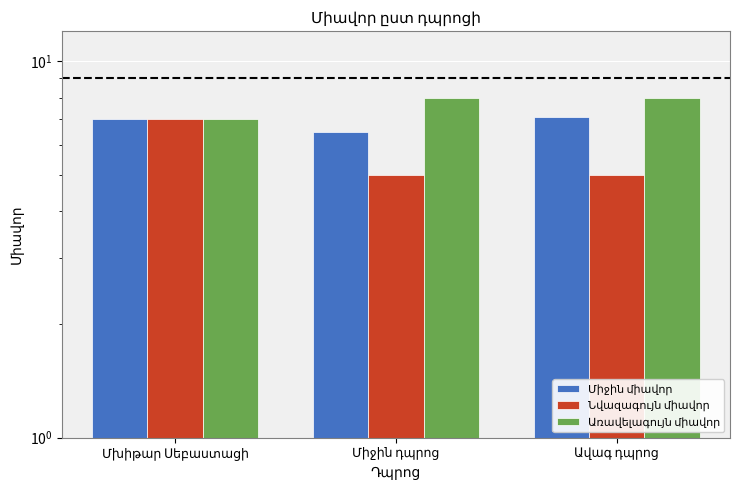

Between Միջին դպրոց and Ավագ դպրոց, which series saw the biggest shift?

Միջին միավոր